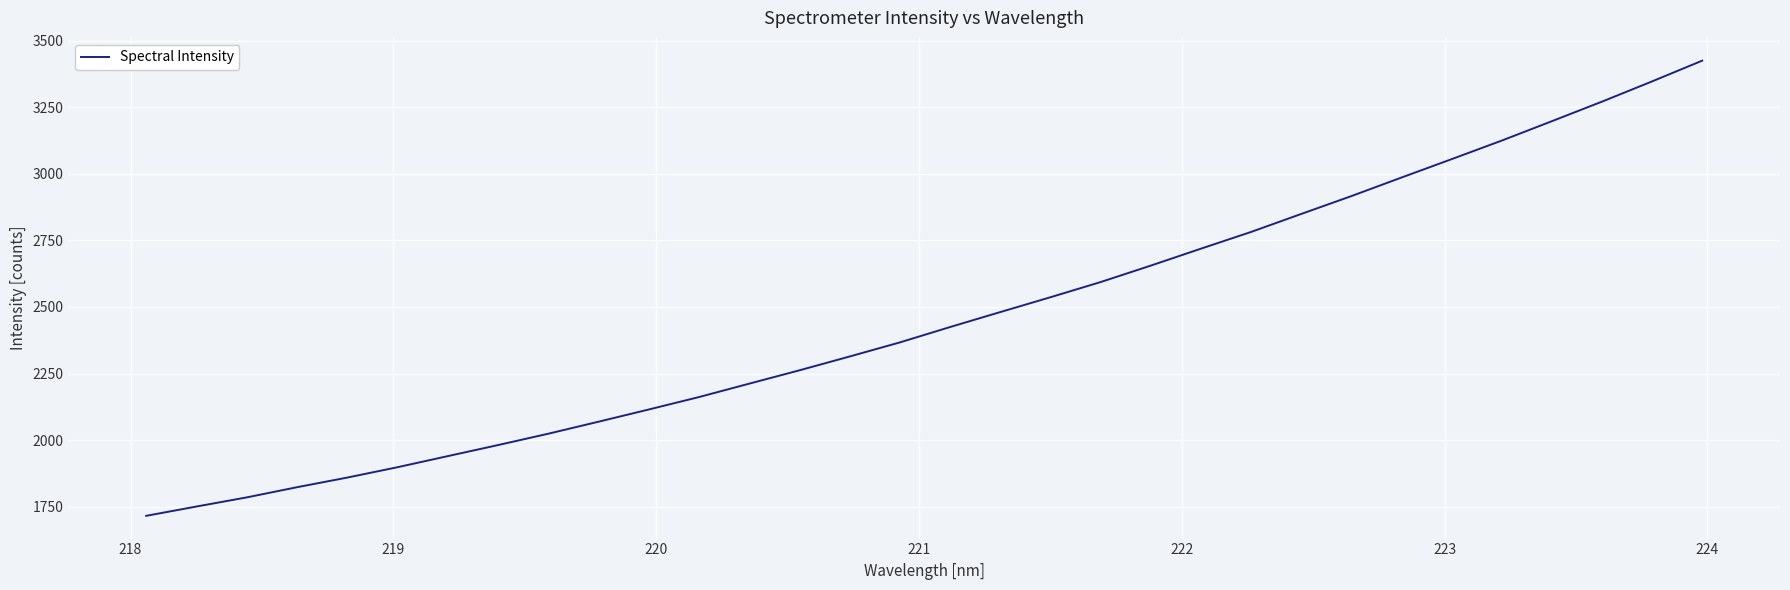

What is the smallest value displayed?

1716.0